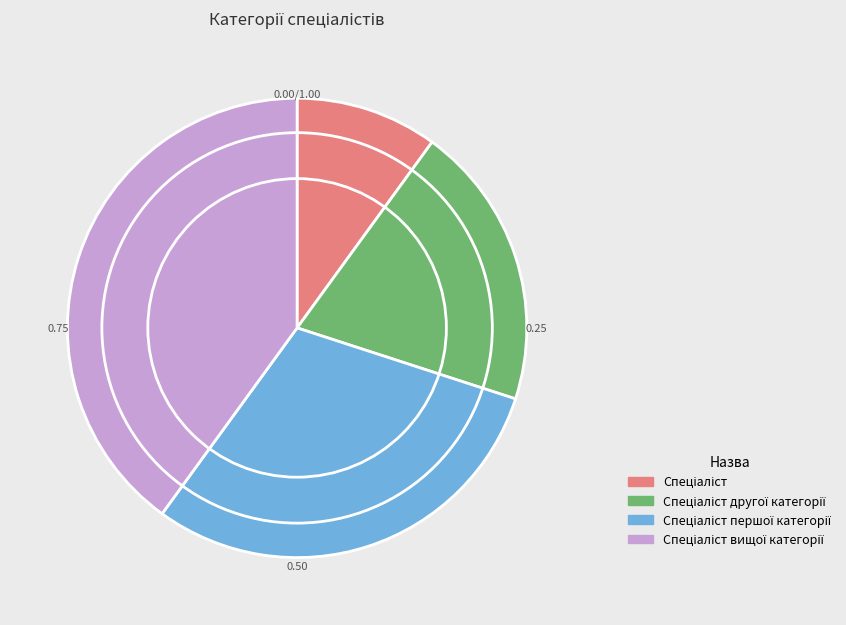

Does any single category account for the majority?

No